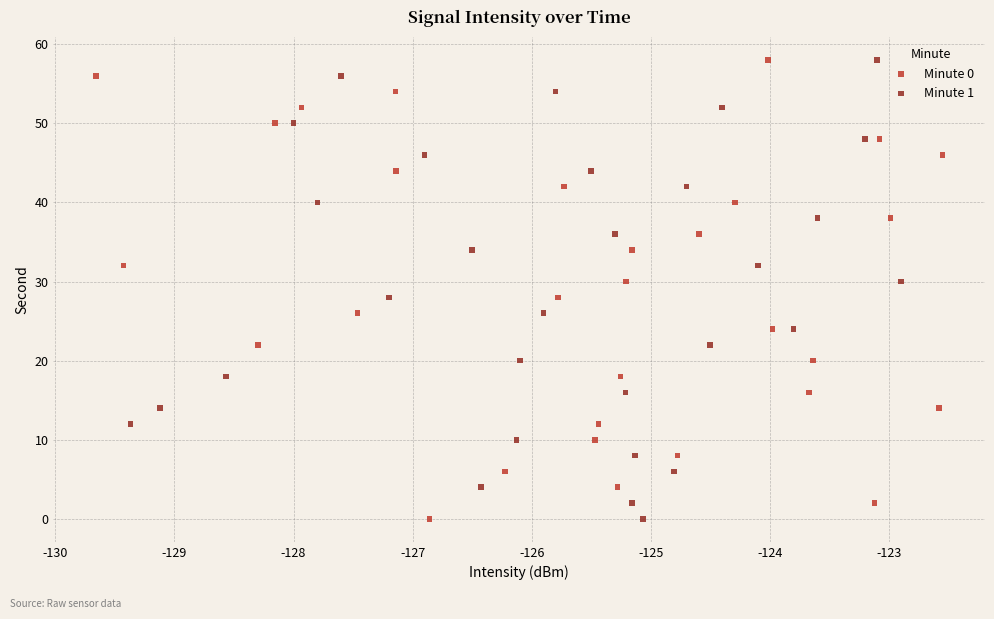

What are all the series names shown in the legend?

Minute 0, Minute 1